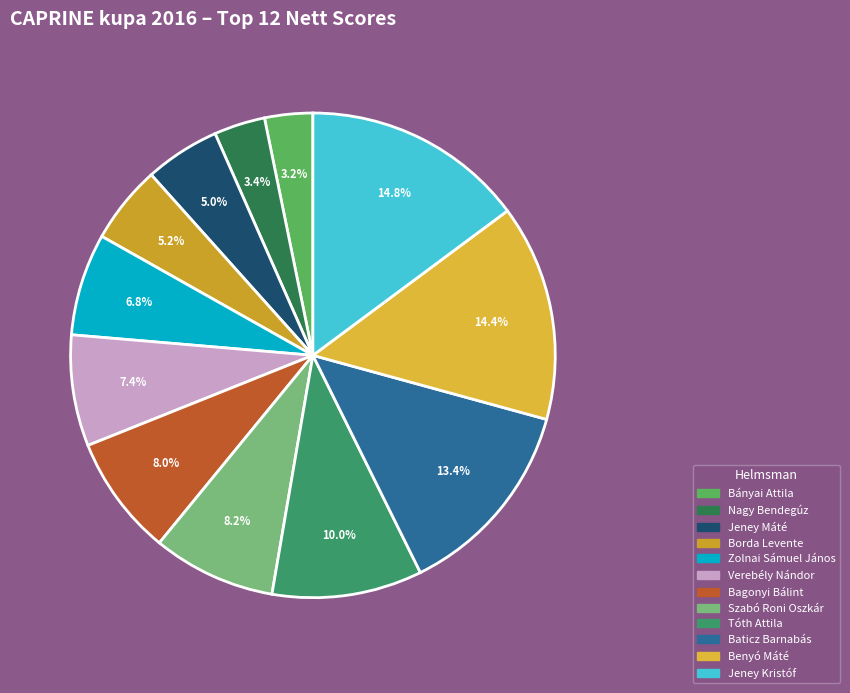

Is there a majority slice in this chart?

No